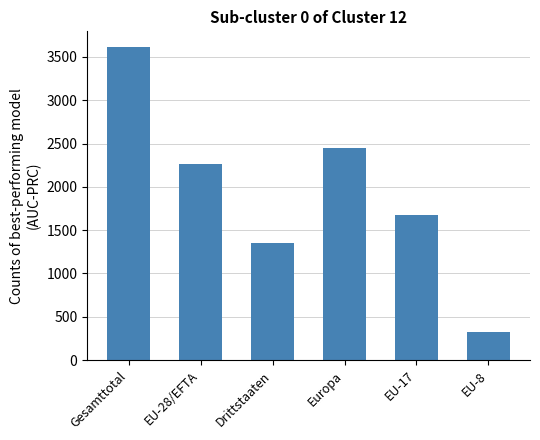

List the labels in order of value, largest first.

Gesamttotal, Europa, EU-28/EFTA, EU-17, Drittstaaten, EU-8